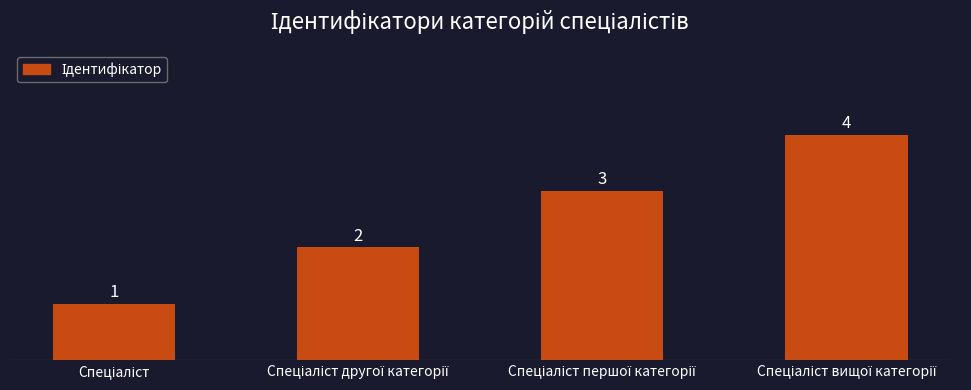

What is the sum of all values?

10